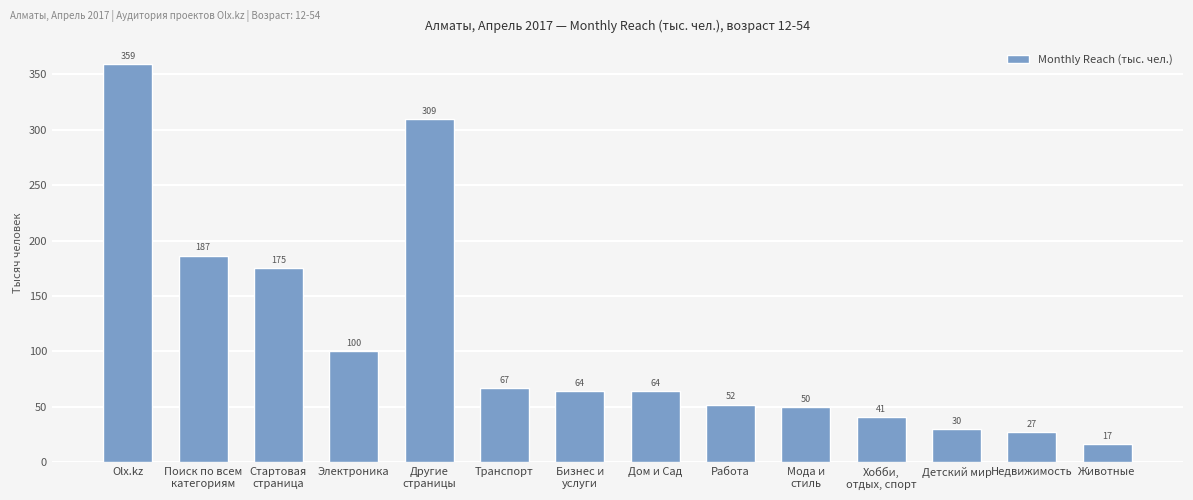

Does the chart contain any negative values?

No